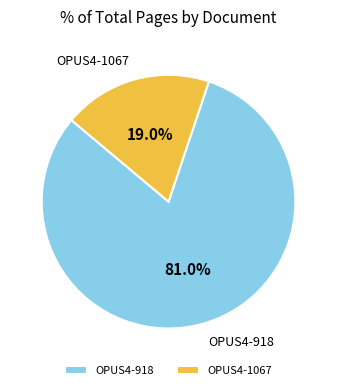

Is it true that OPUS4-918 is 81% of the pie?

True